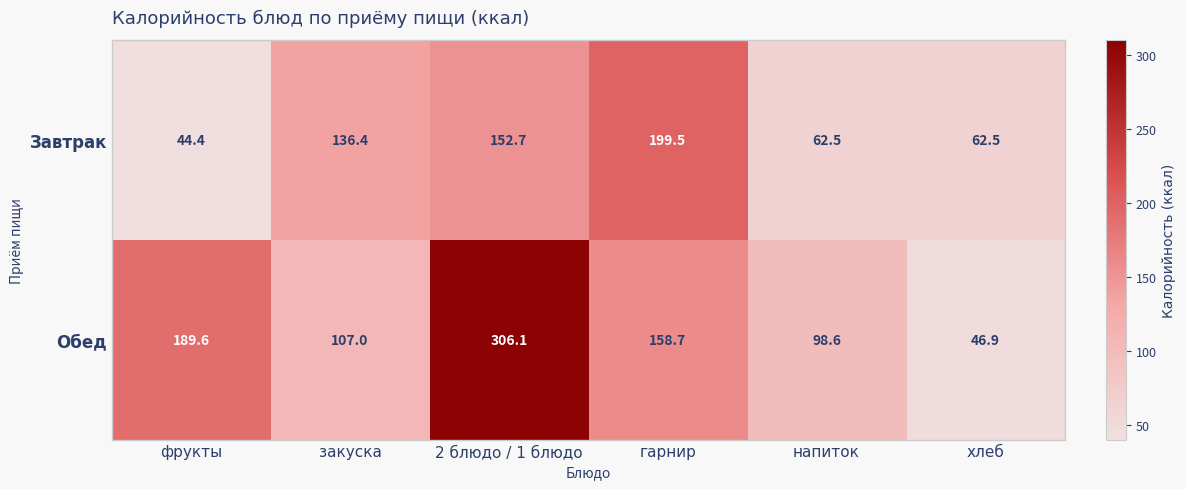

True or false: Обед has a value of 77.7 at хлеб.

False